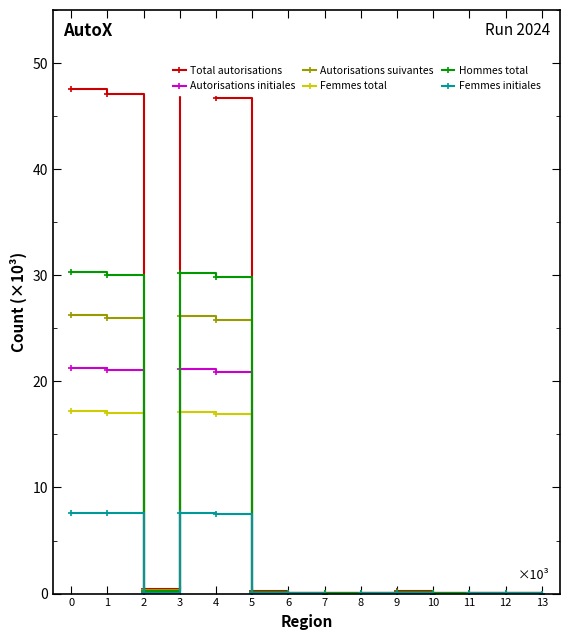

What is the value of the Femmes total point at the 1st from the left?

17.2